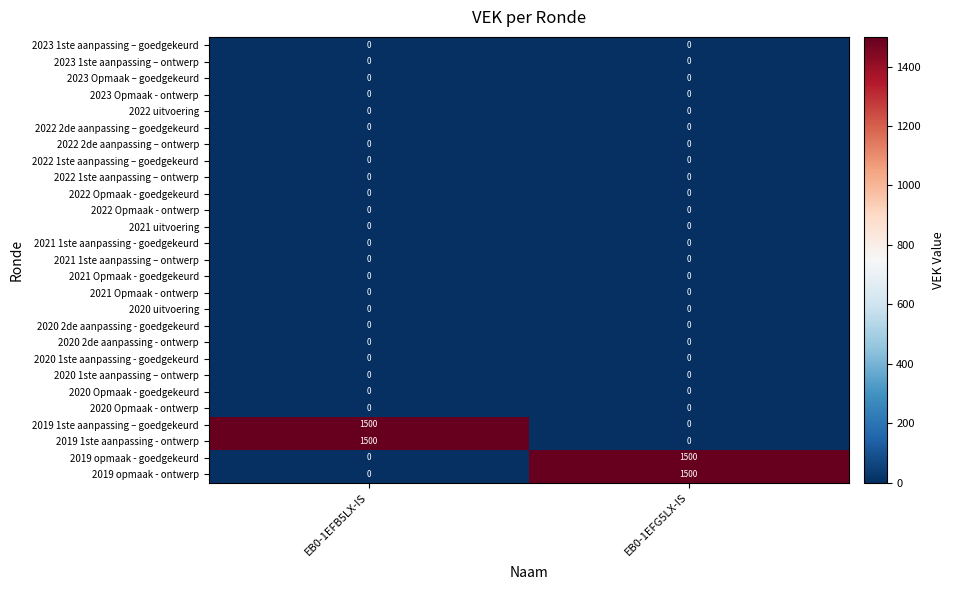

What is the total value across all series at EB0-1EFB5LX-IS?

3000